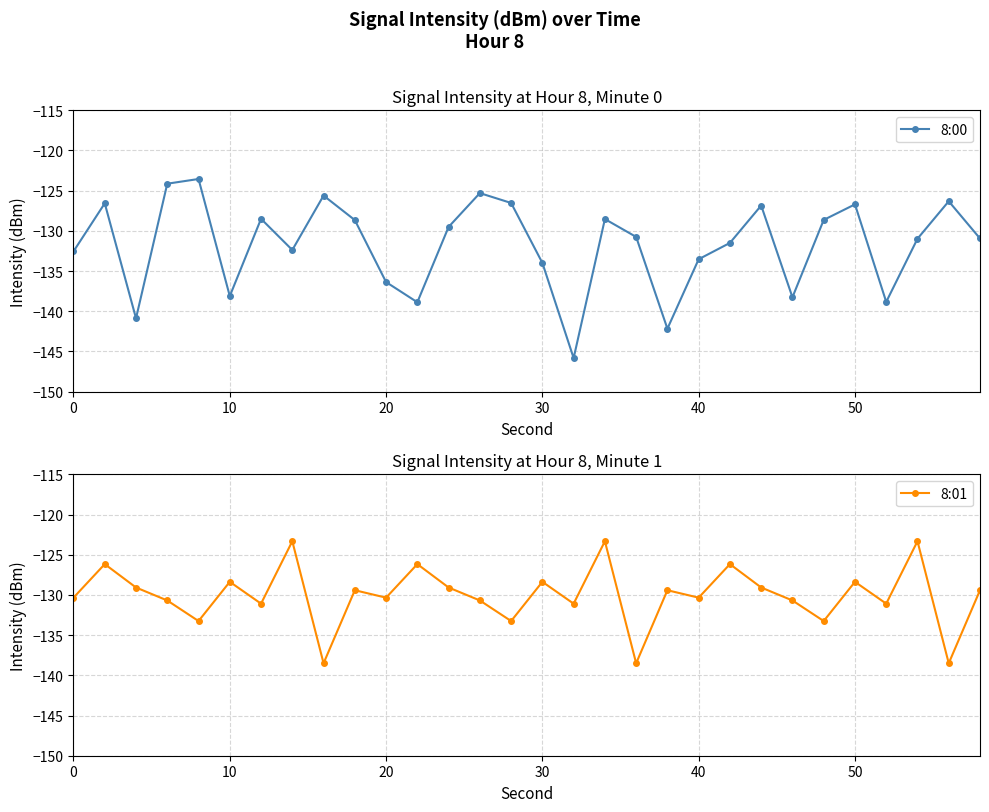

At how many categories does at least one series exceed -136?

30